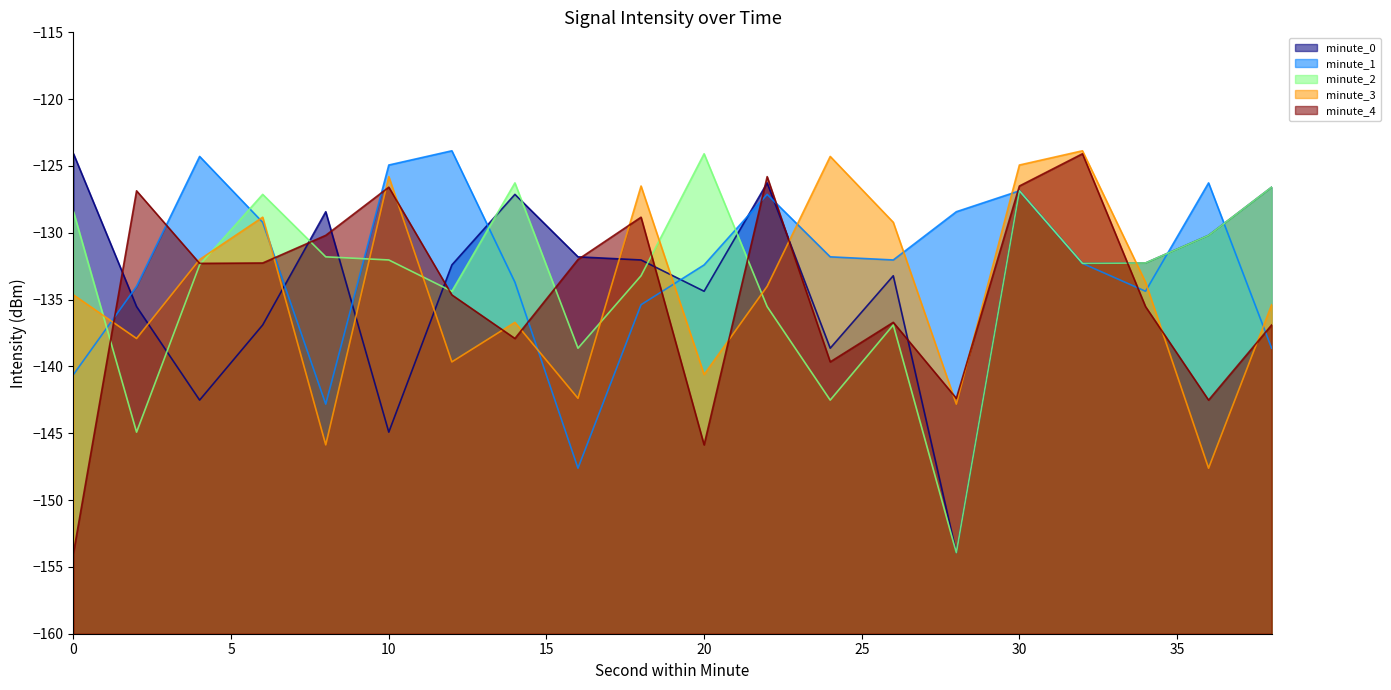

What is the difference between the maximum and second lowest values in the minute_1 series?

19.0